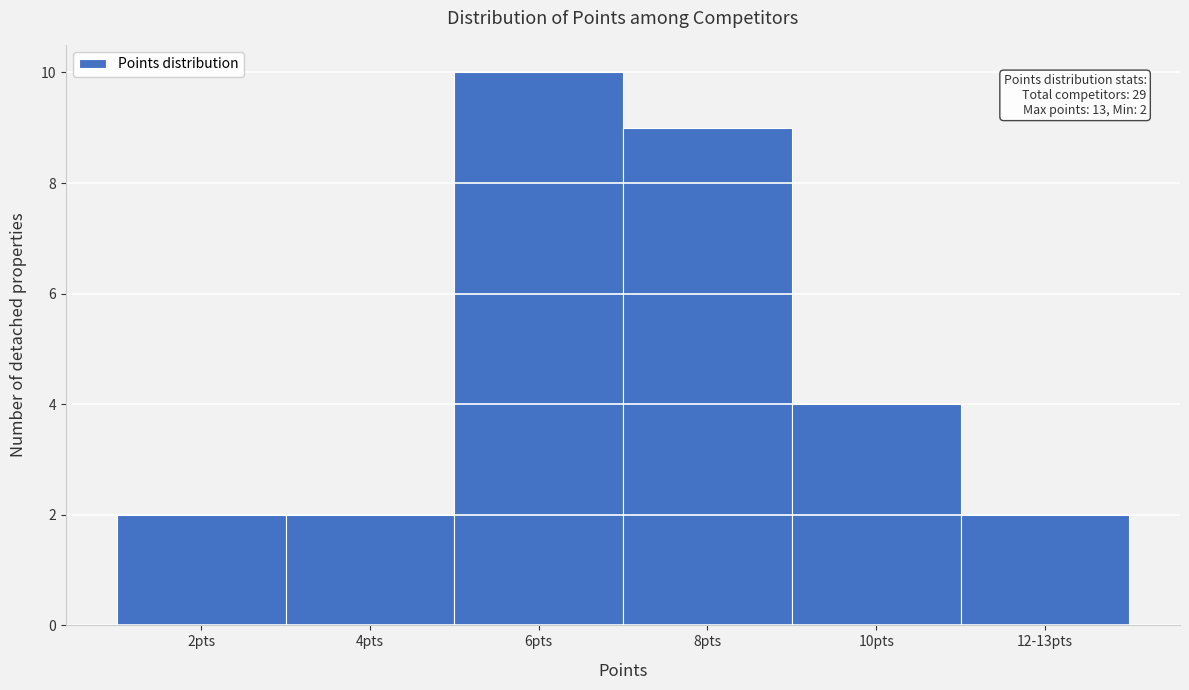

Reading right to left, what are all the values shown in this chart?

2	4	9	10	2	2